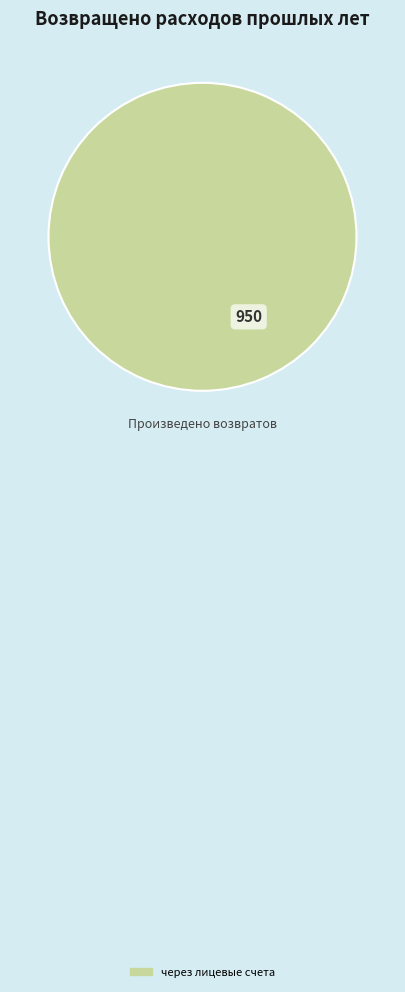

How many slices are in this pie chart?

1